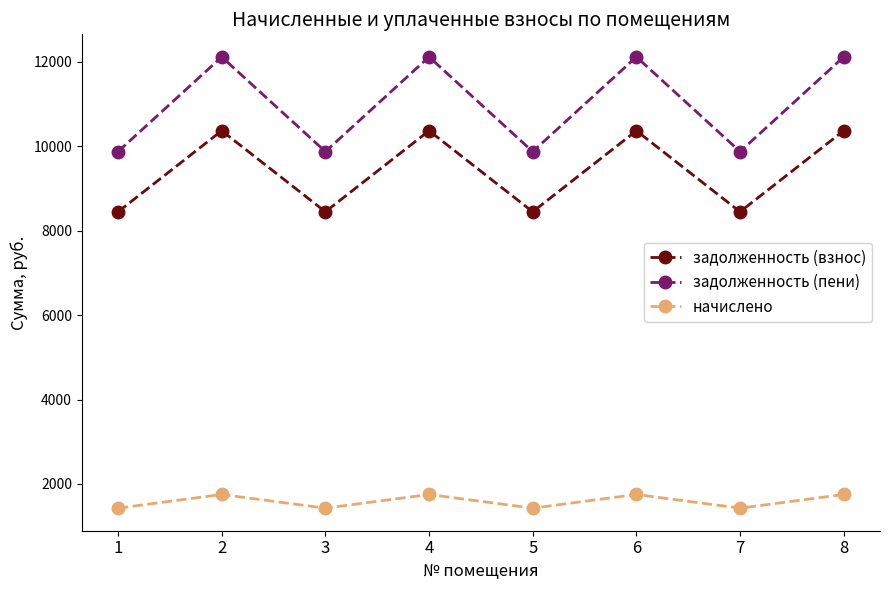

What is the difference between the highest and lowest values at 6?

10368.0